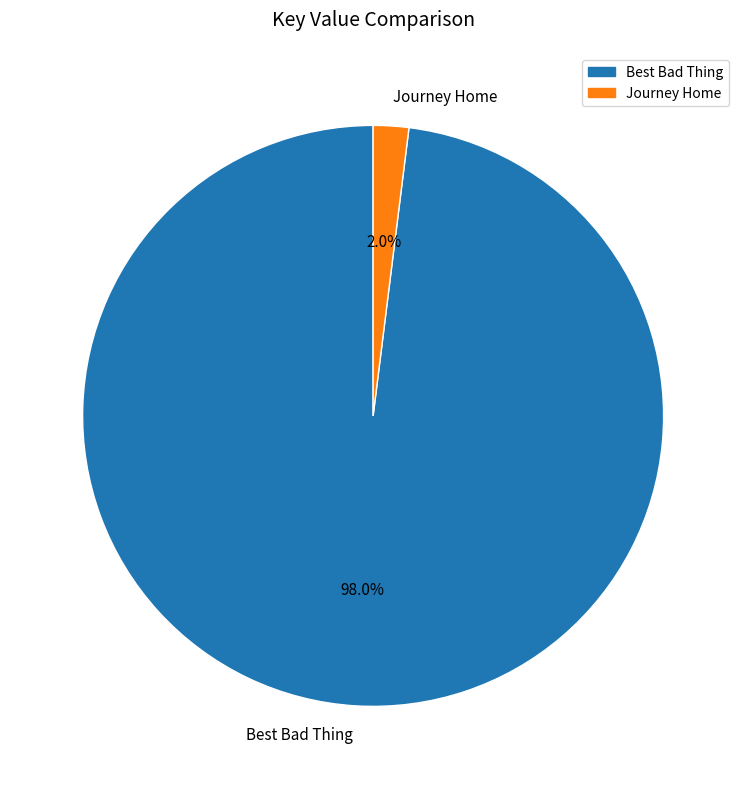

Does Best Bad Thing represent more than half of the total?

Yes